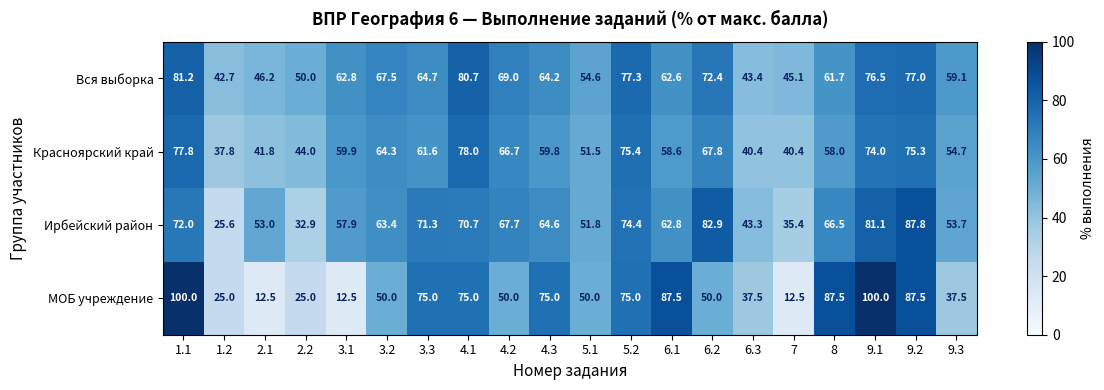

Rank the series at 2.2 from highest to lowest value.

Вся выборка, Красноярский край, Ирбейский район, МОБ учреждение